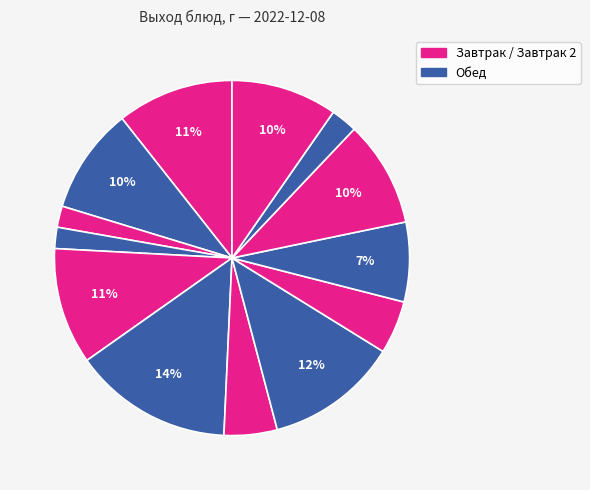

To the nearest percent, what is the average slice percentage?

8%